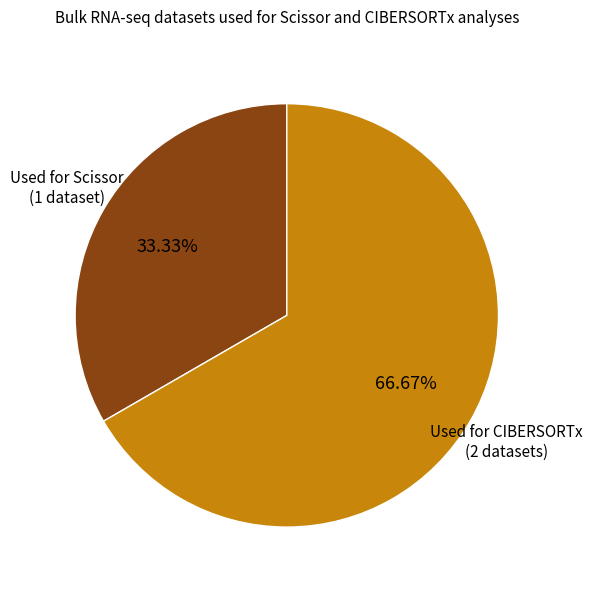

Approximately how many times larger is the value at Used for Scissor compared to Used for CIBERSORTx?

0.5